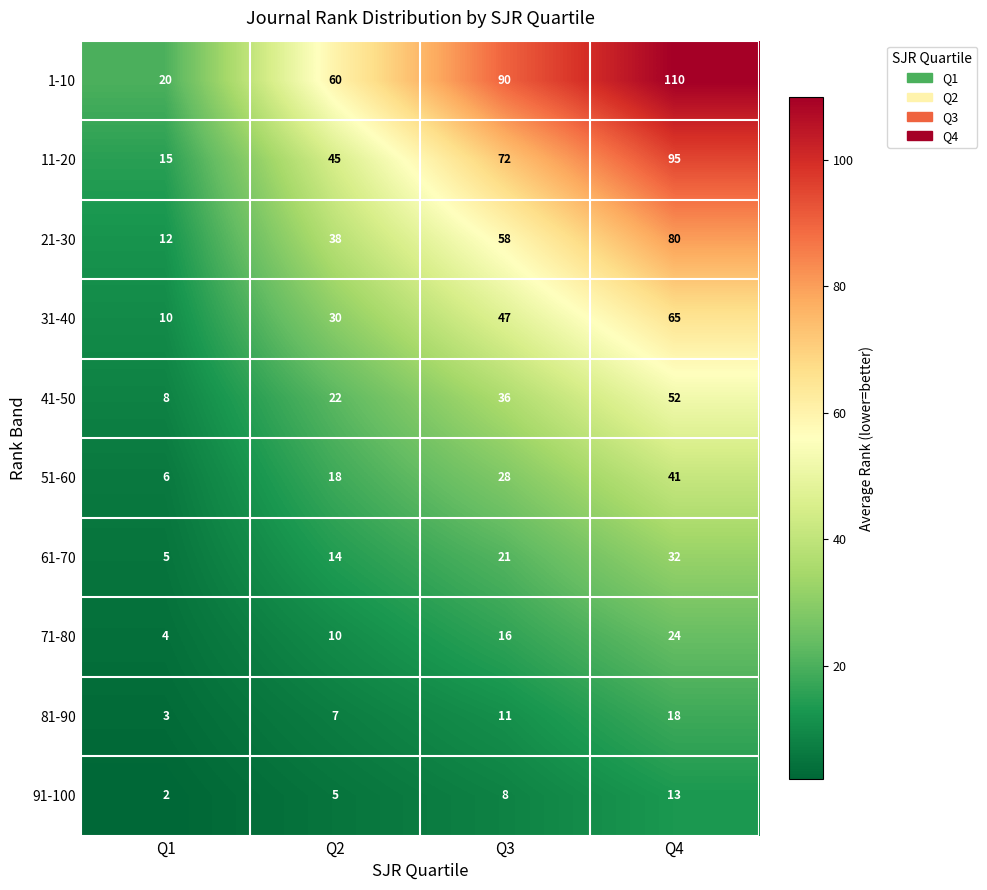

How many categories are shown in the chart?

4